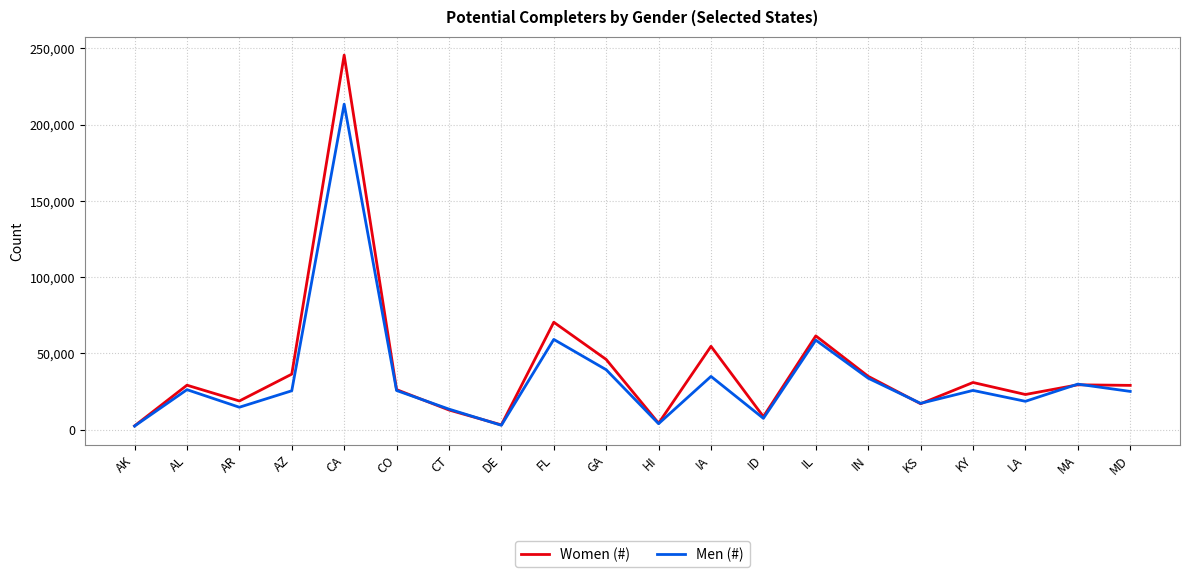

What is the total value across all series at CT?

26476